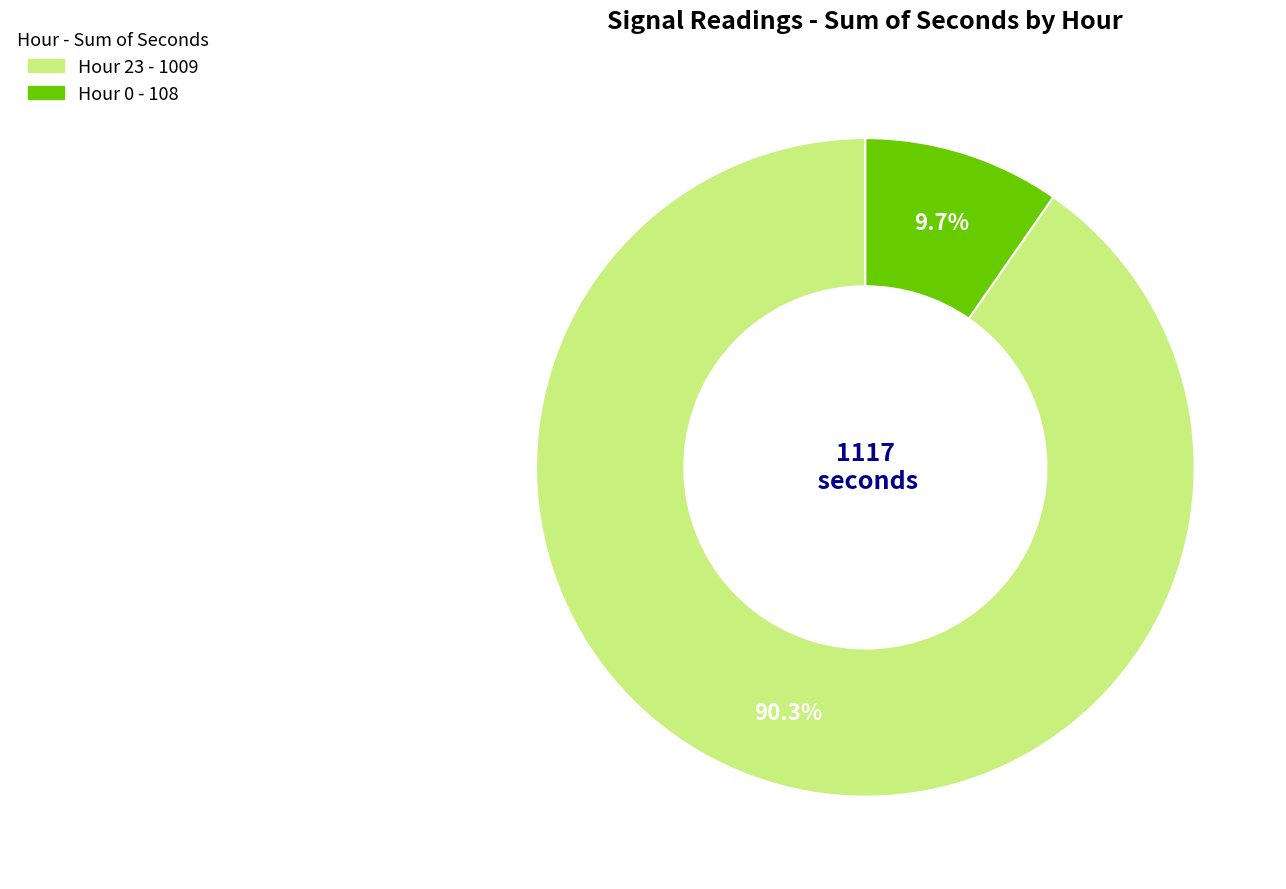

Is there any slice that represents more than half of the pie?

Yes